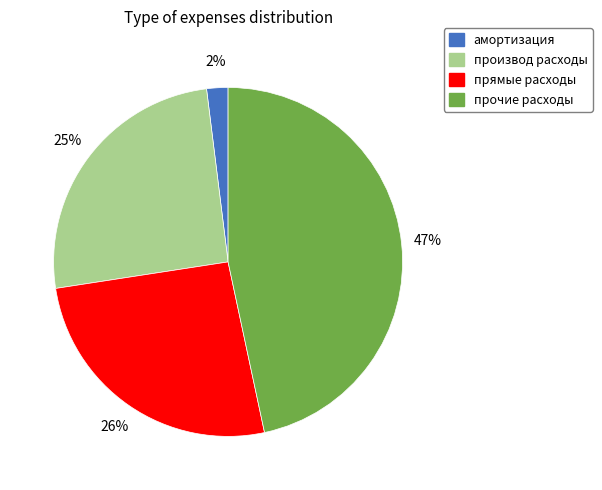

What percentage is the прочие расходы slice, to the nearest percent?

47%